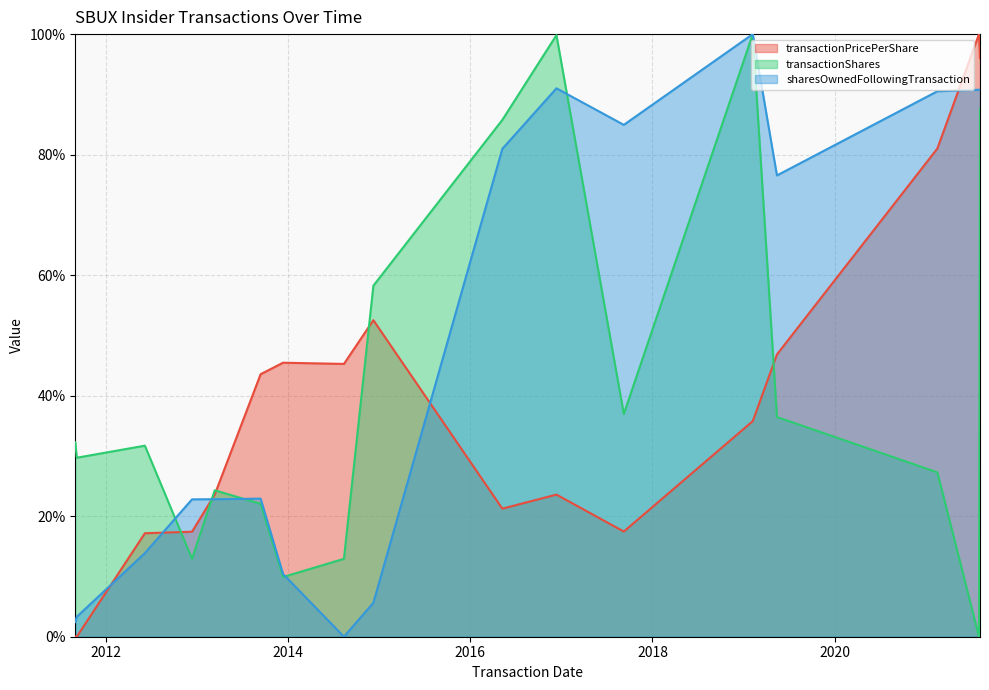

List the series in order of their overall mean, lowest first.

transactionPricePerShare, transactionShares, sharesOwnedFollowingTransaction